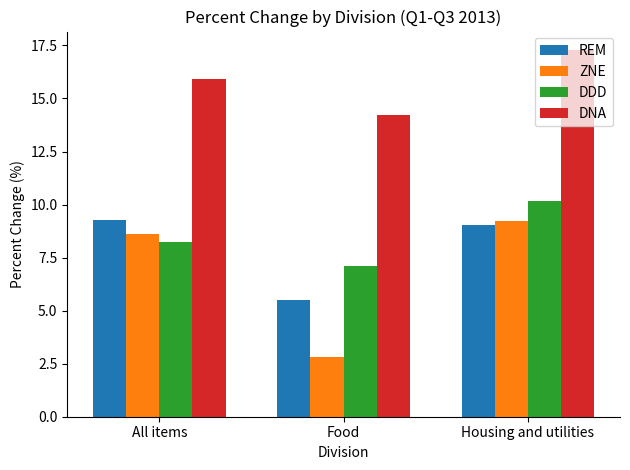

Are the bars grouped side by side (vs. stacked)?

Yes